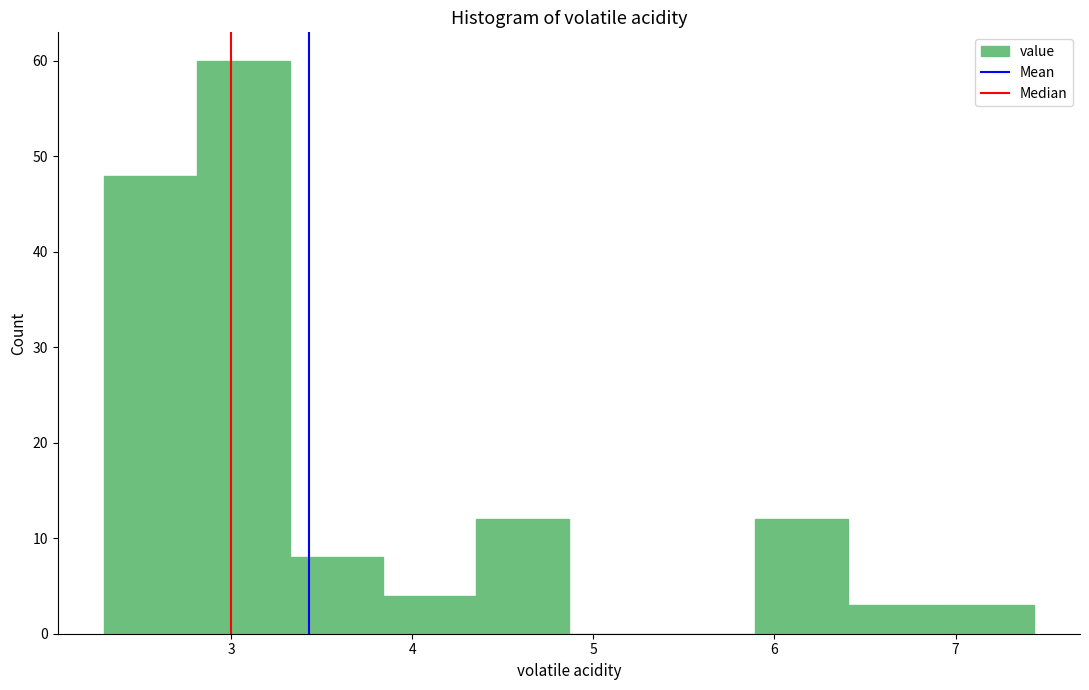

Reading left to right, transcribe this chart: for each bar, give the range it covers on the x-axis and its height. Neither the bar edges nor the heights are printed on the chart, so give them approximately, as read against the axes.

2.3 to 2.8: 48
2.8 to 3.3: 60
3.3 to 3.8: 8
3.8 to 4.4: 4
4.4 to 4.9: 12
4.9 to 5.4: 0
5.4 to 5.9: 0
5.9 to 6.4: 12
6.4 to 6.9: 3
6.9 to 7.4: 3